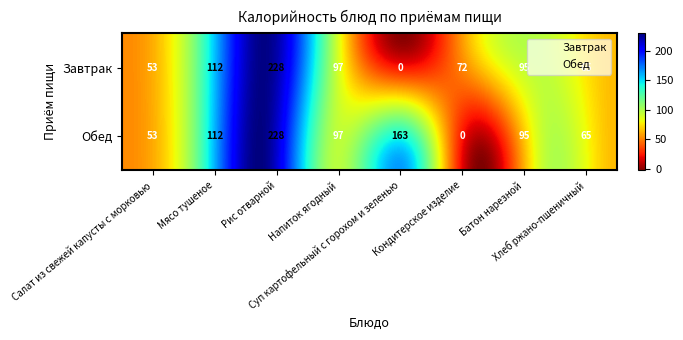

What is the minimum value for Батон нарезной?

95